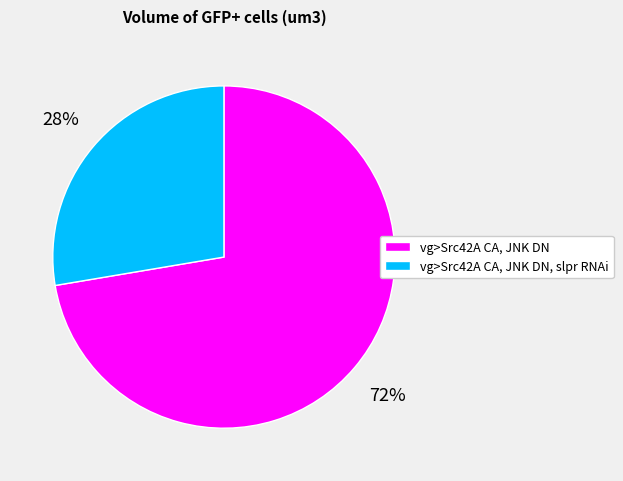

Does vg>Src42A CA, JNK DN, slpr RNAi account for over 50% of the chart?

No